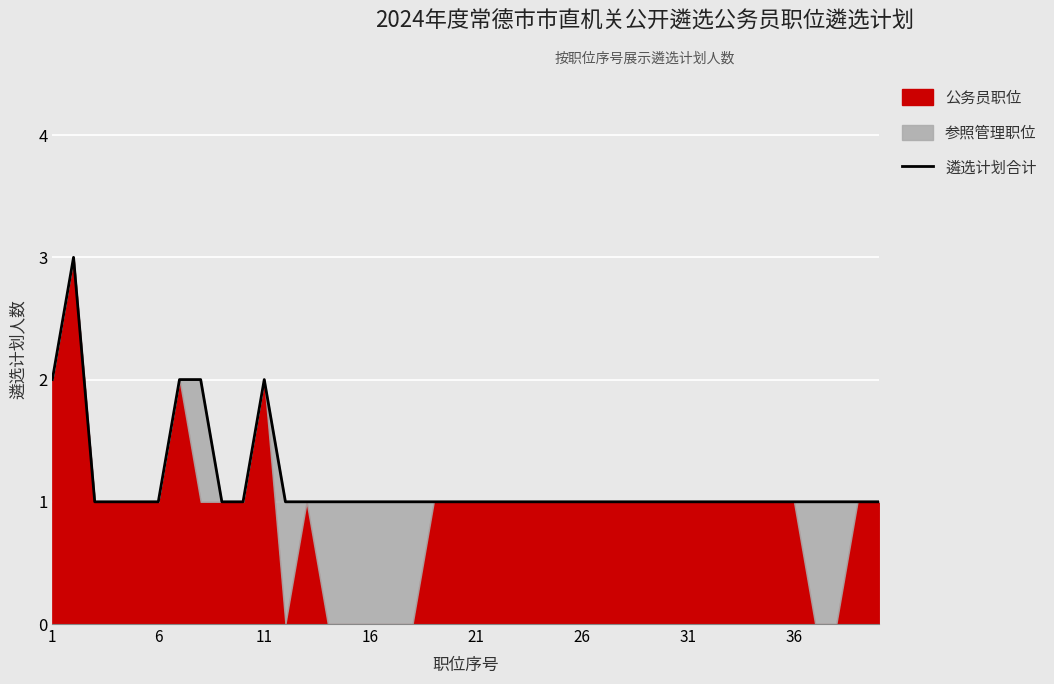

How many values exceed 1?

5